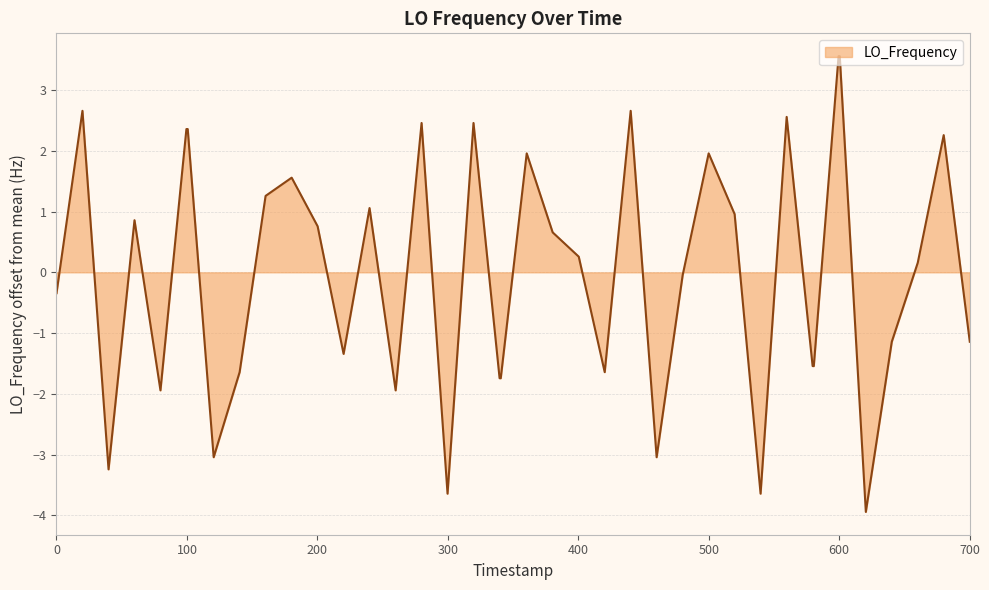

How many lines are shown in the chart?

1